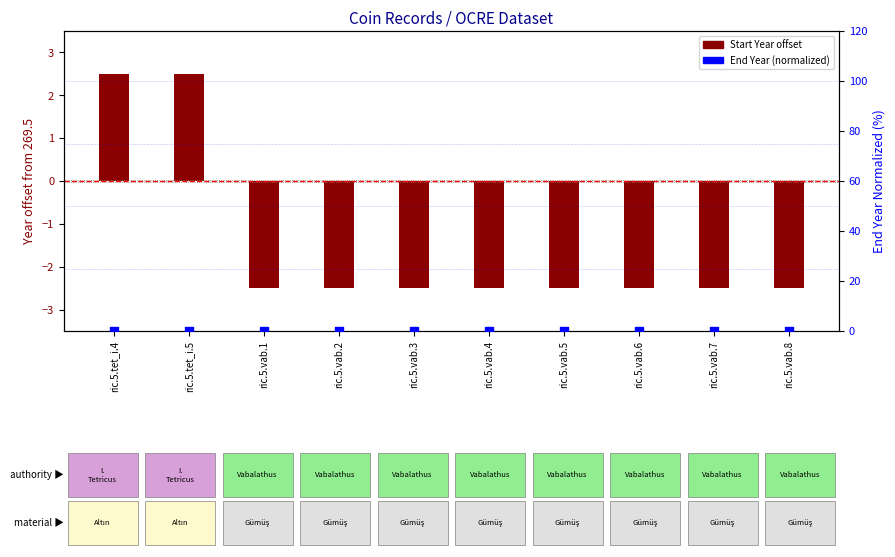

What are all the series names shown in the legend?

Start Year offset, End Year (normalized)